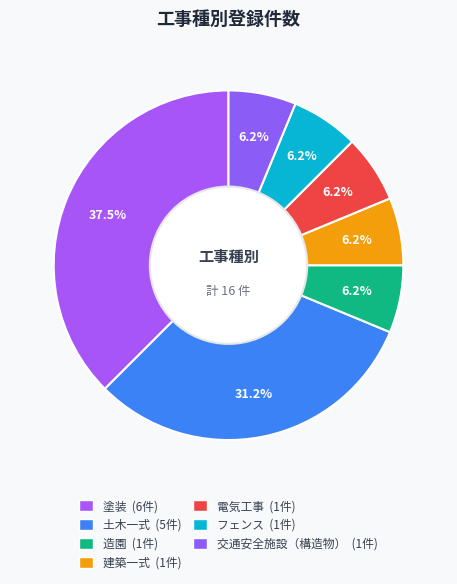

Count the number of slices in the pie.

7